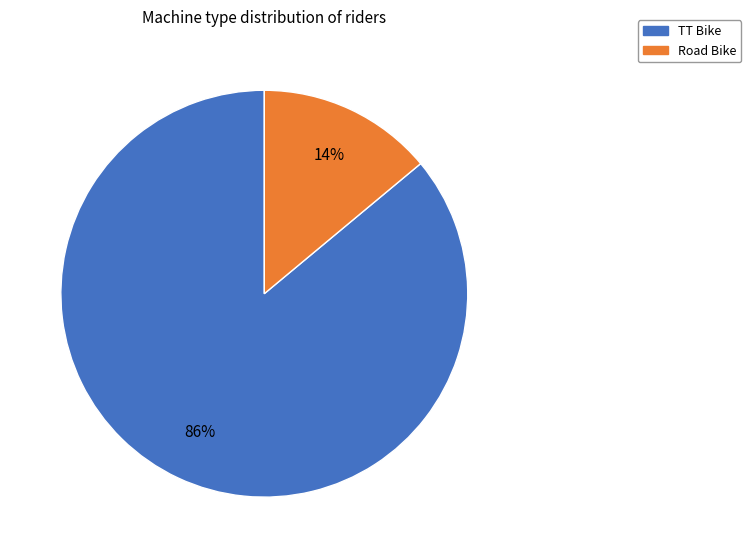

Do TT Bike and Road Bike together represent more than half of the pie?

Yes